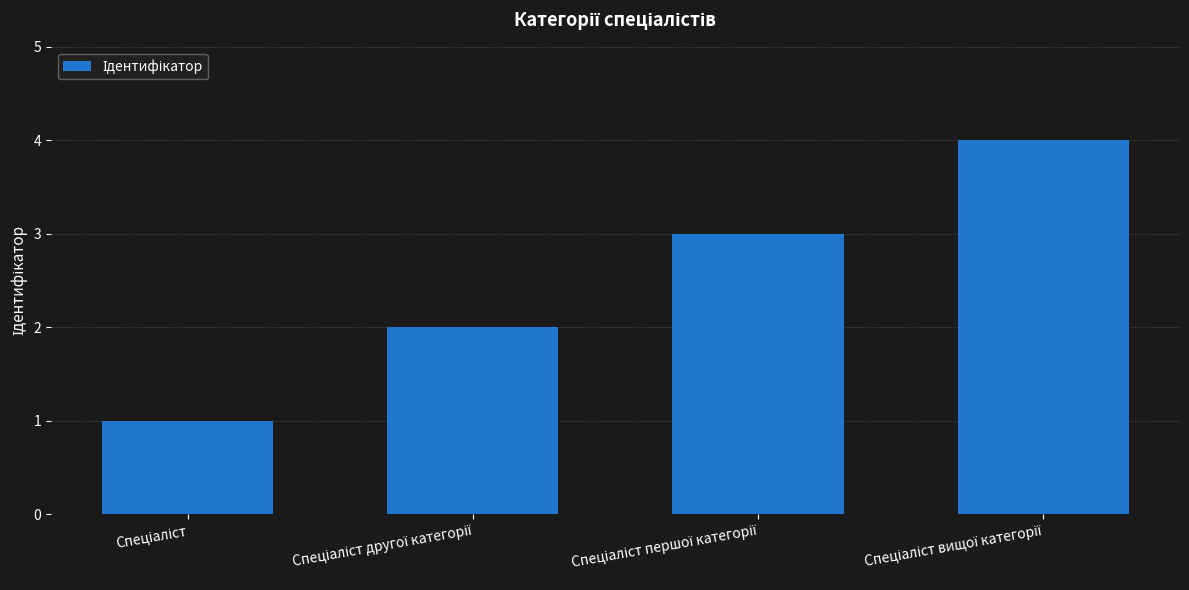

What is the sum of all values?

10